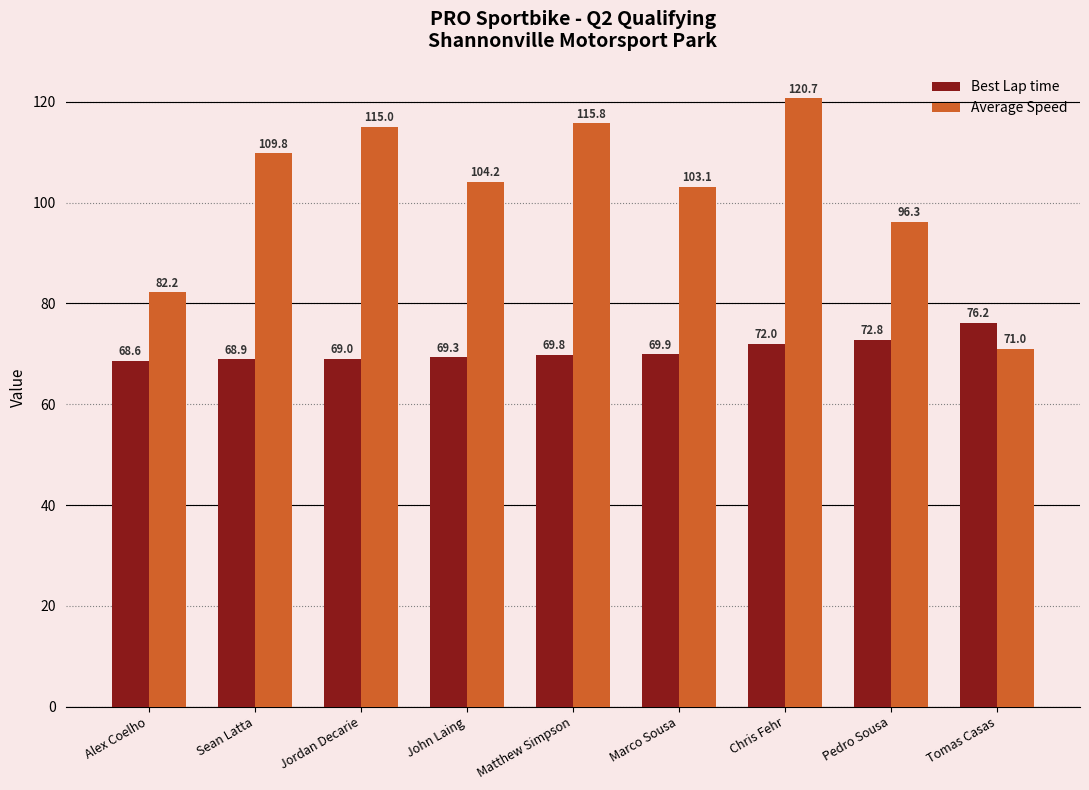

Are the bars grouped side by side (vs. stacked)?

Yes